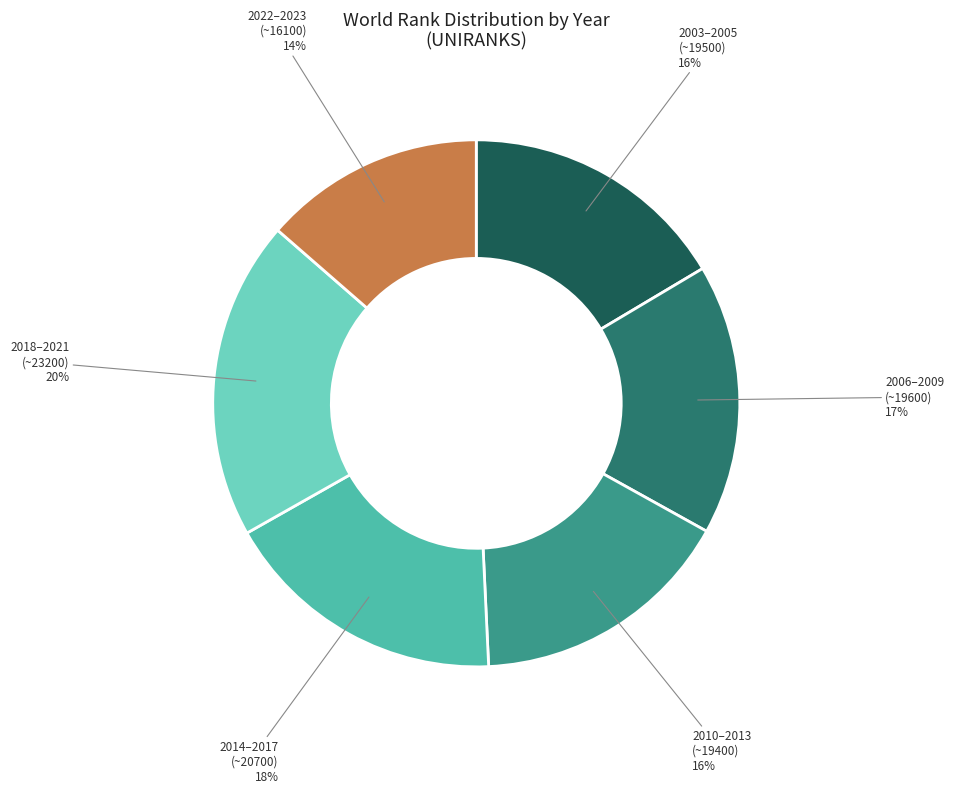

Does any single category account for the majority?

No